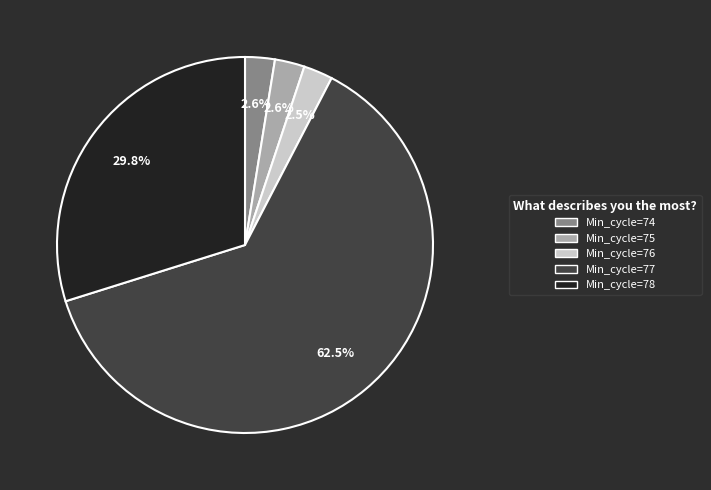

How many segments does this pie chart have?

5